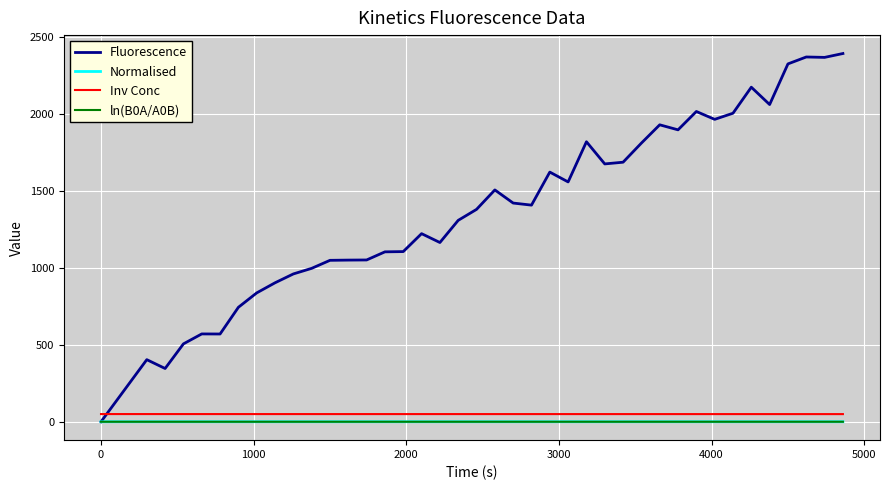

How many series are shown in this chart?

4